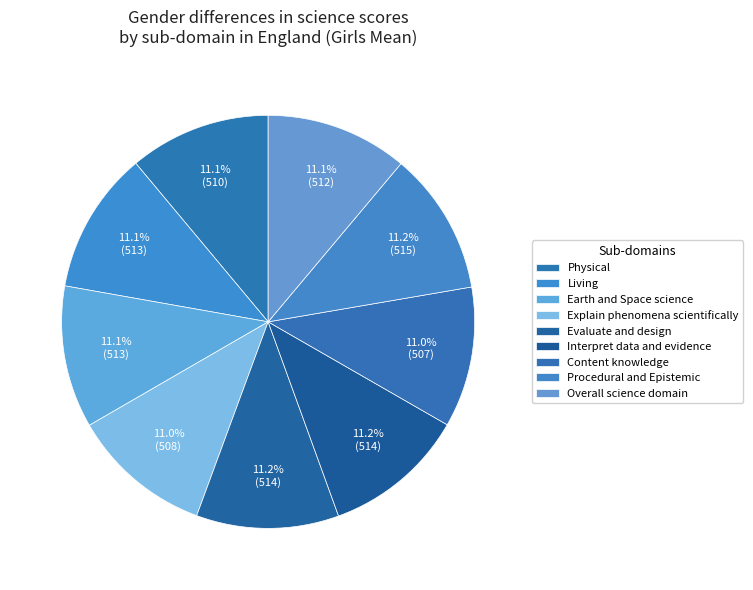

What is the largest slice in the pie chart?

Procedural and Epistemic